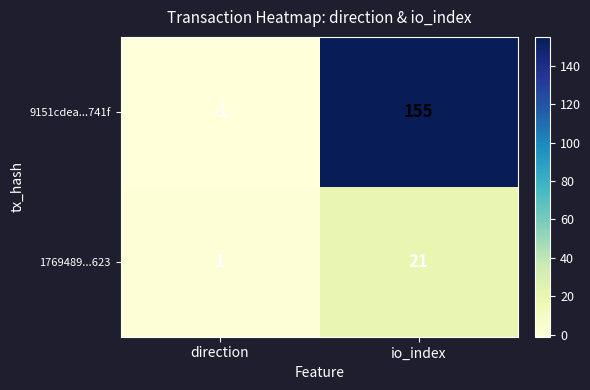

Count the number of data series in this chart.

2